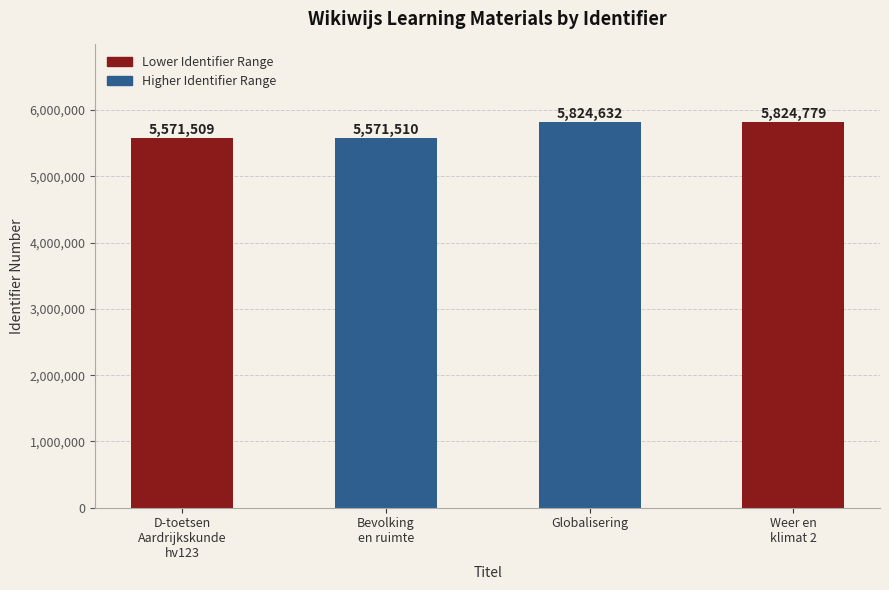

At which label is the value closest to 5698144?

Globalisering